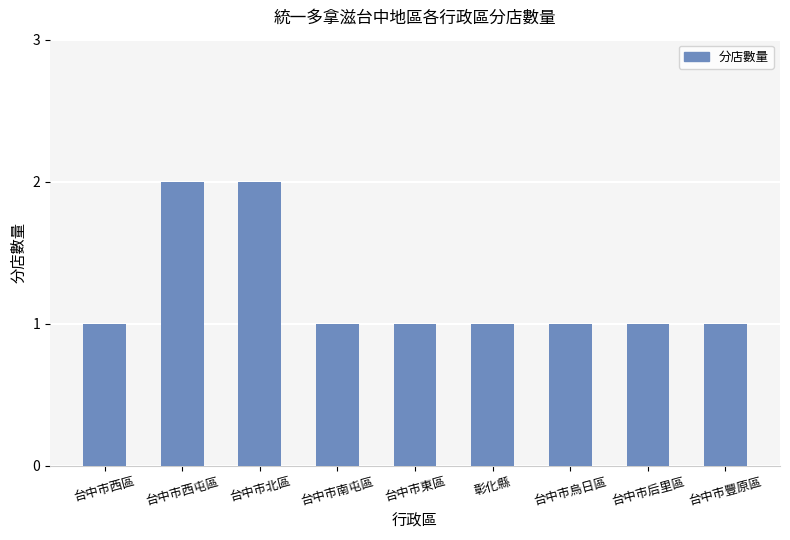

True or false: the data shows 1 at 彰化縣.

True